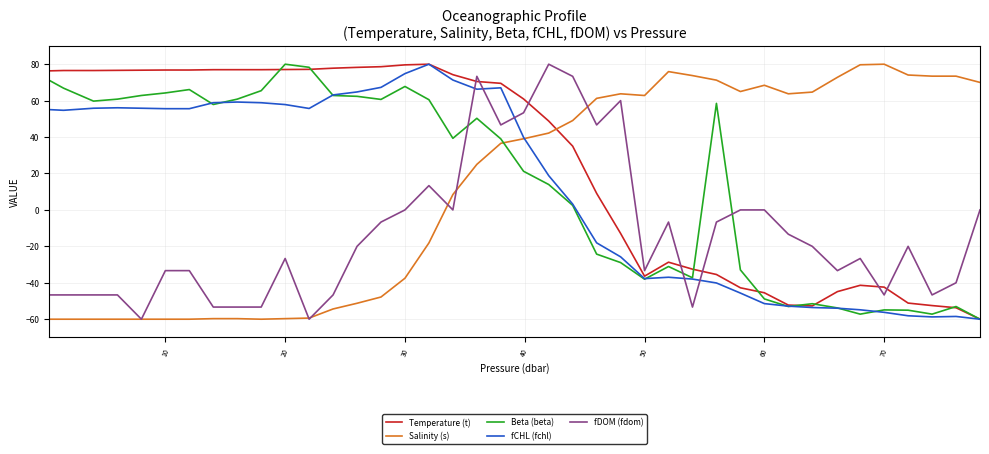

What is the highest value of the Beta (beta) series?

80.0